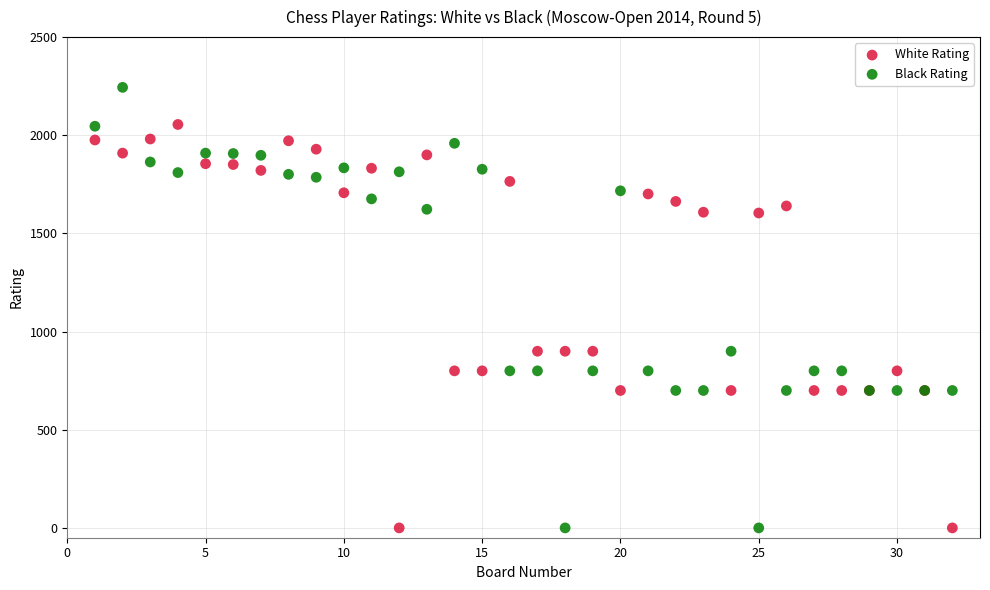

Which series has the largest Y range (max minus min)?

Black Rating